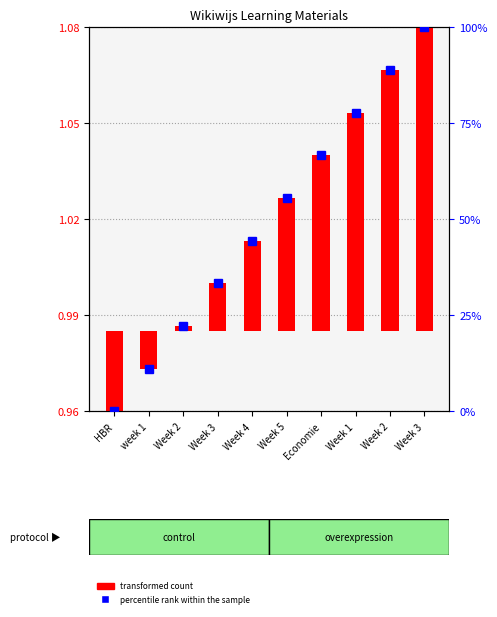

At Week 2, list the series in order from largest to smallest.

percentile rank within the sample, transformed count